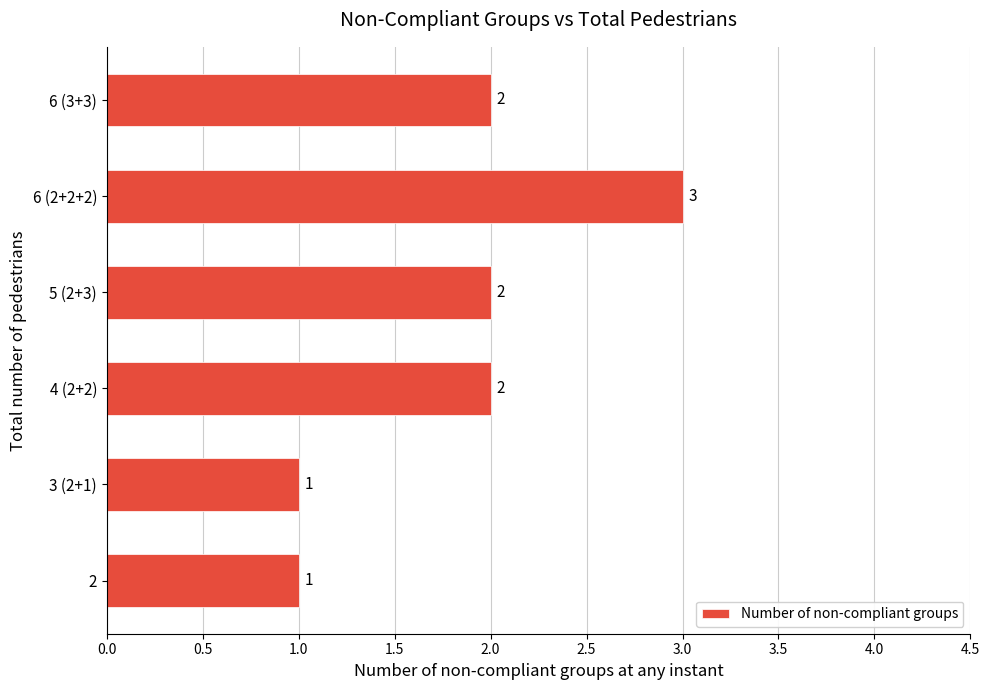

True or false: the data shows 1 at 3 (2+1).

True